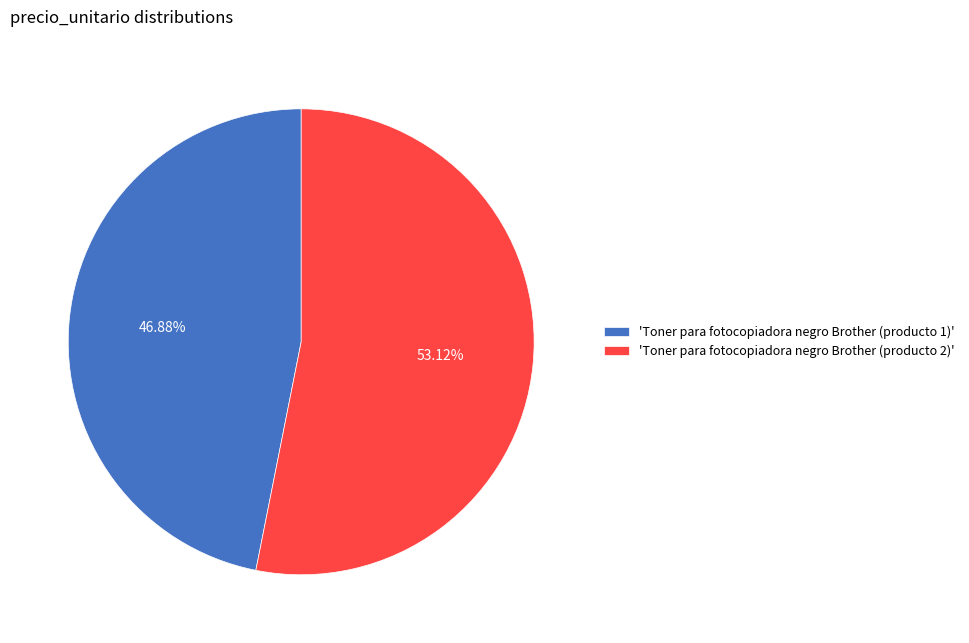

Which category accounts for the majority?

'Toner para fotocopiadora negro Brother (producto 2)'